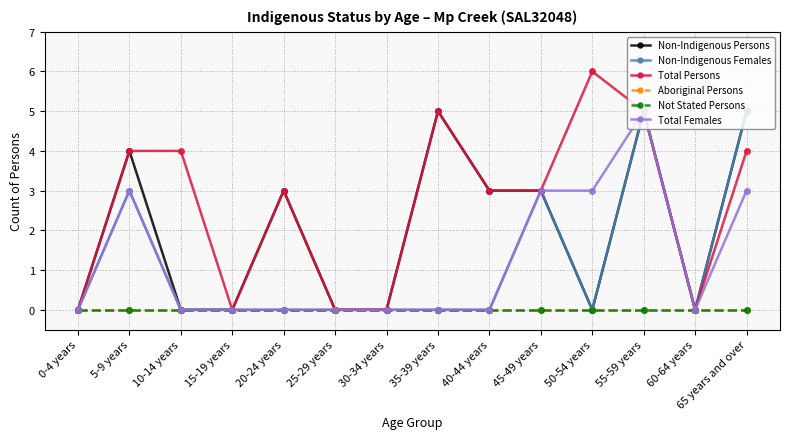

Does the chart display data point markers on the line(s)?

Yes